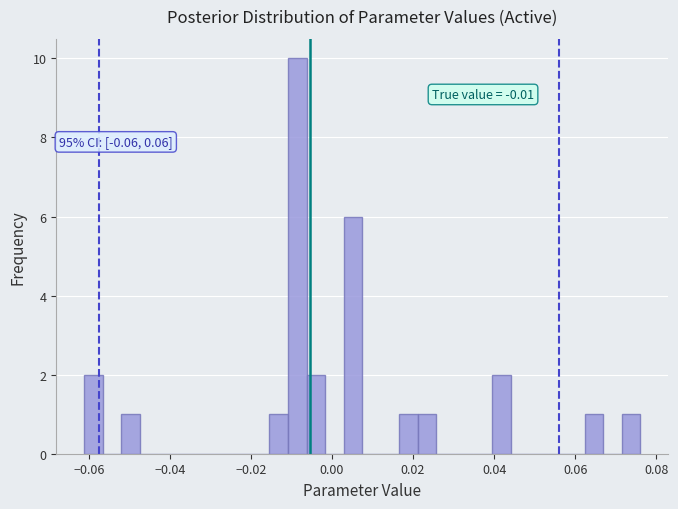

Around what value on the x-axis is the tallest bar? Give the approximate position of its centre, as read against the axis.

-0.008